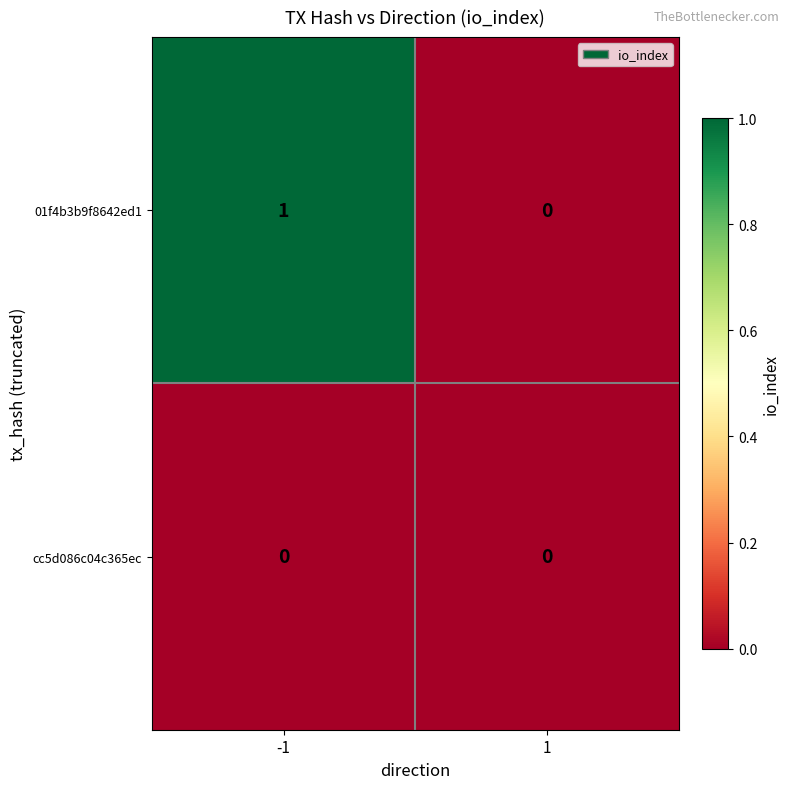

Which label corresponds to the largest value in the chart?

-1